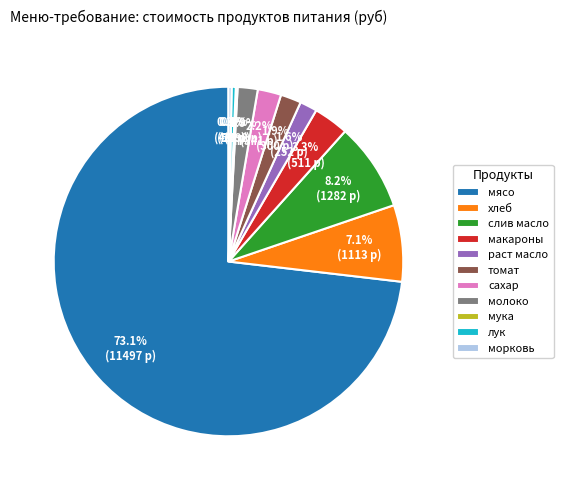

What is the majority slice?

мясо